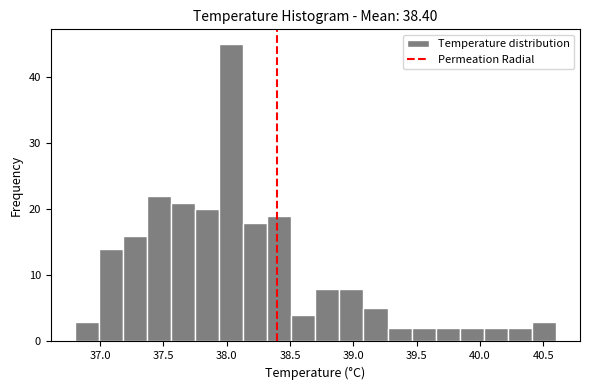

Read against the x-axis, roughly where is the centre of the tallest bar?

38.05